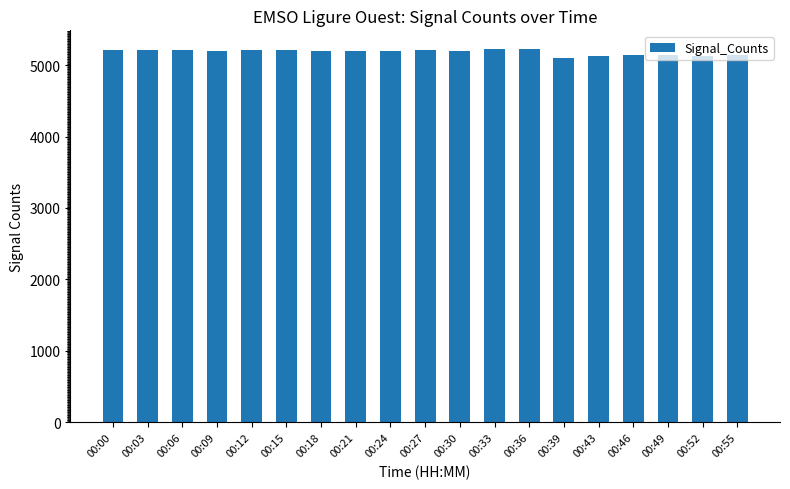

What is the maximum value shown in the chart?

5225